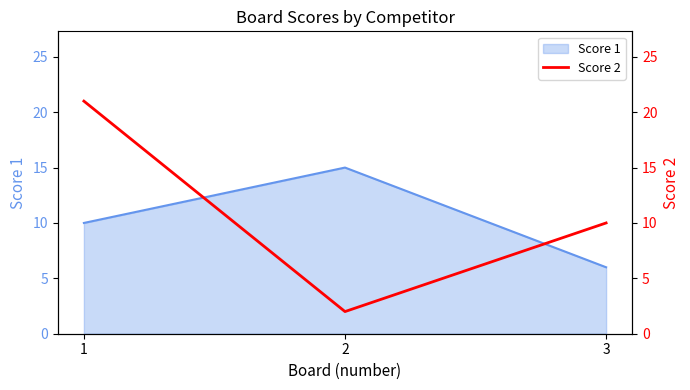

The chart shows a value of 1 at 2. True or false?

False